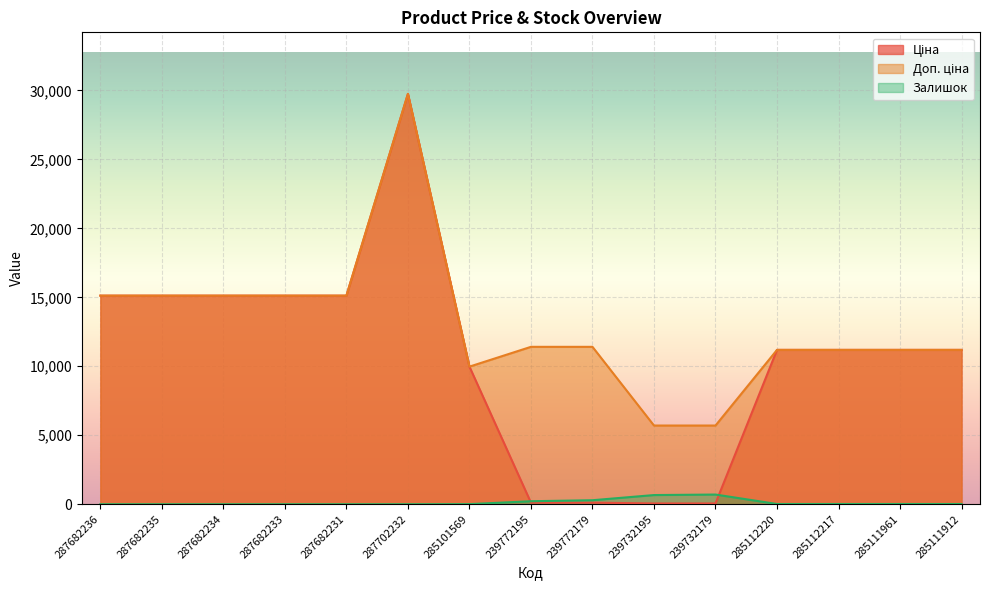

What is the maximum value shown in the chart?

29747.2